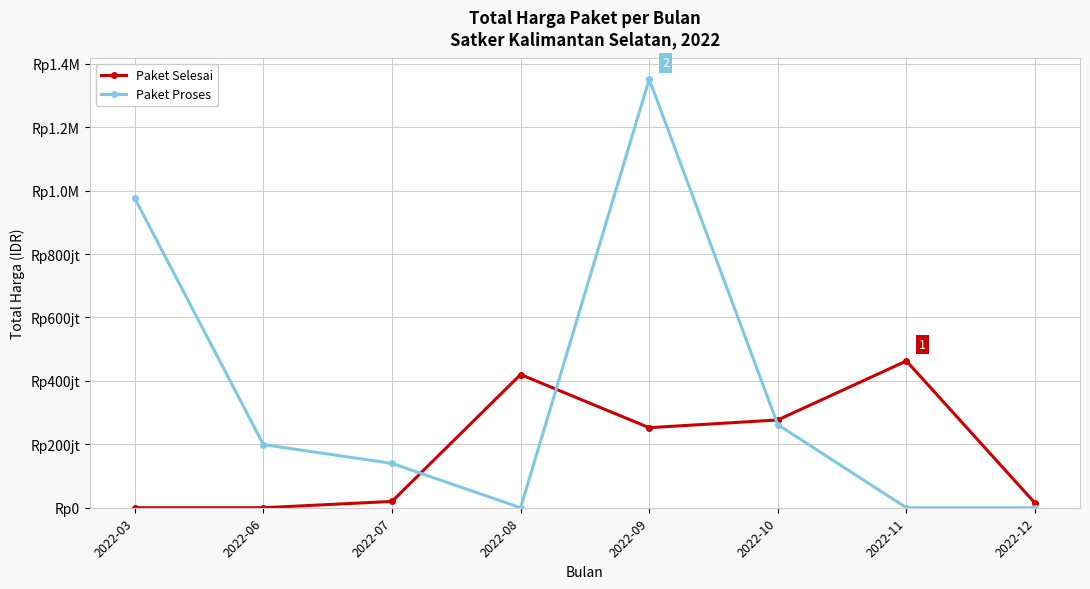

What are all the series names shown in the legend?

Paket Selesai, Paket Proses